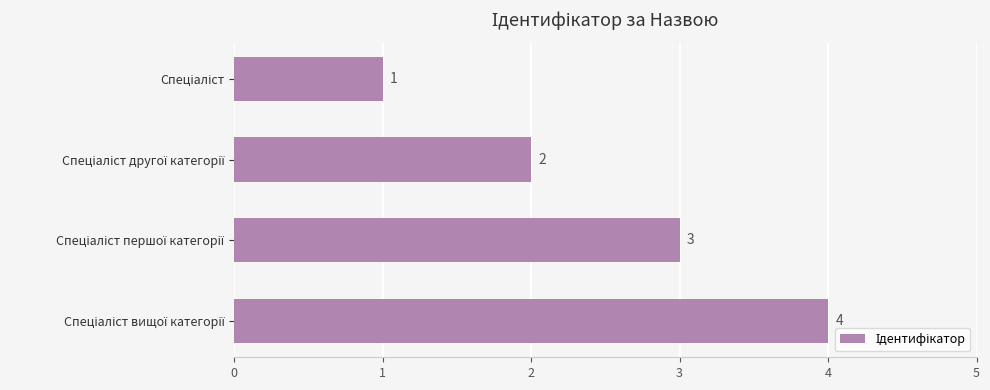

What is the difference between the maximum and minimum values?

3